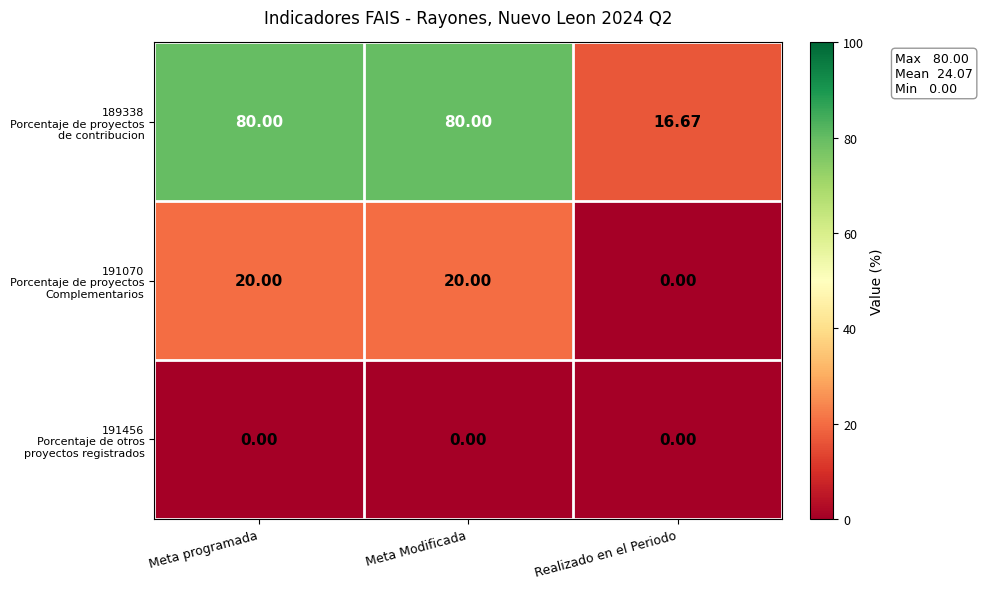

How many series are shown in this chart?

3